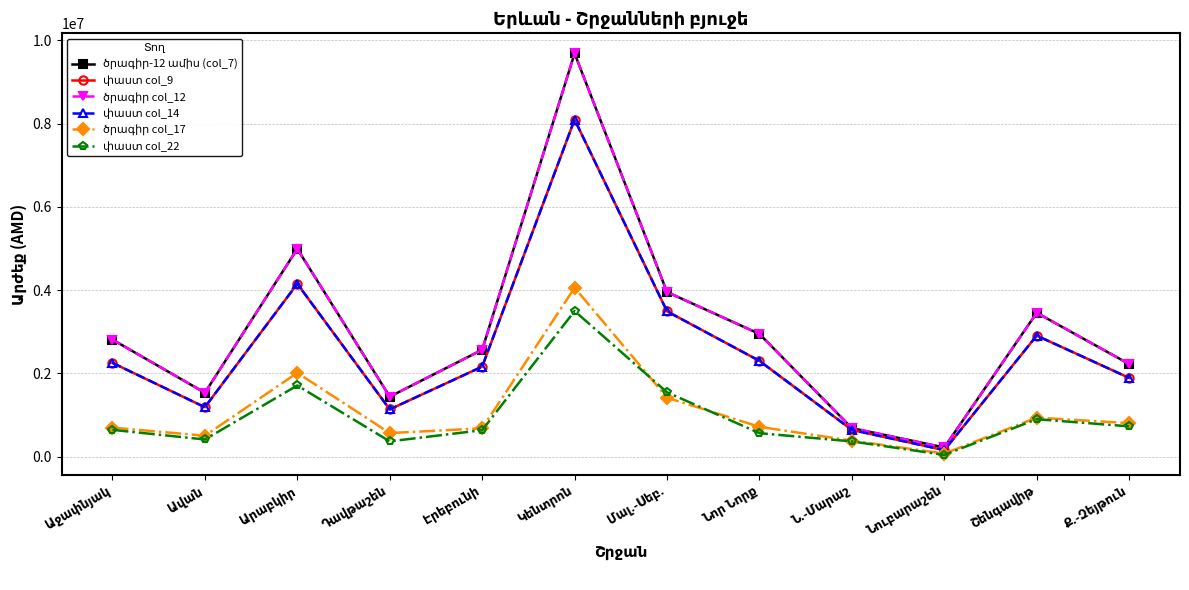

At which category does ծրագիր col_12 reach its first local valley?

Ավան